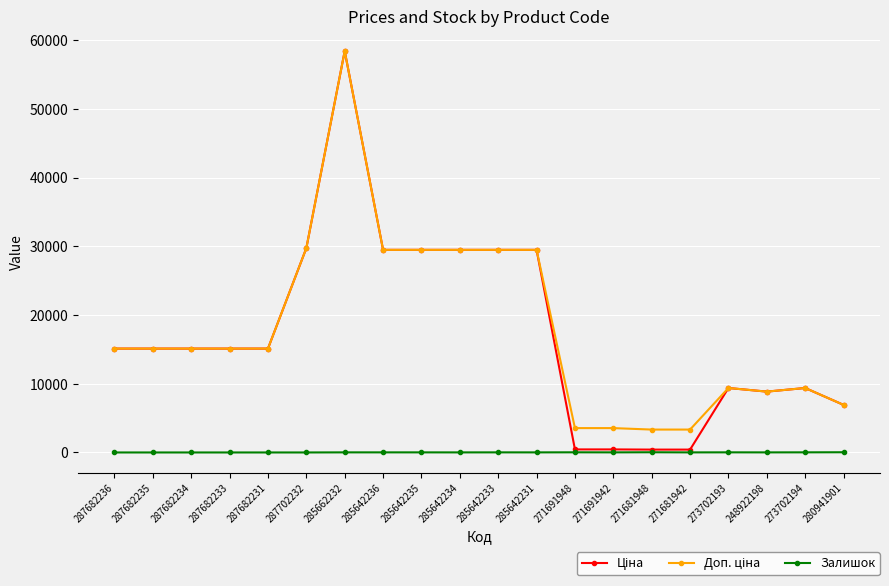

What is the maximum value shown in the chart?

58426.5